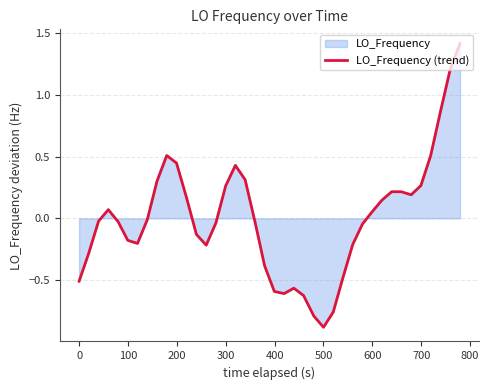

How many data points does each series have?

40